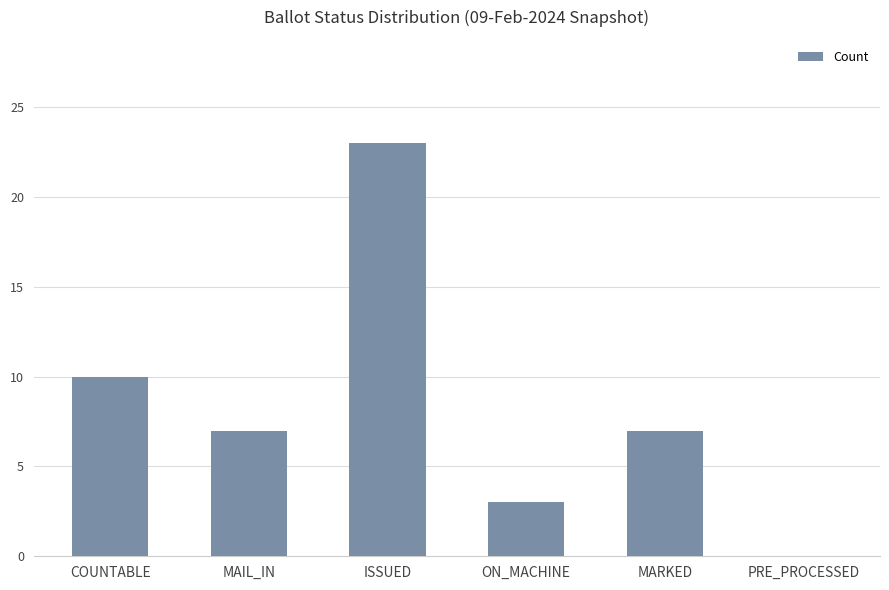

Read the value at COUNTABLE.

10